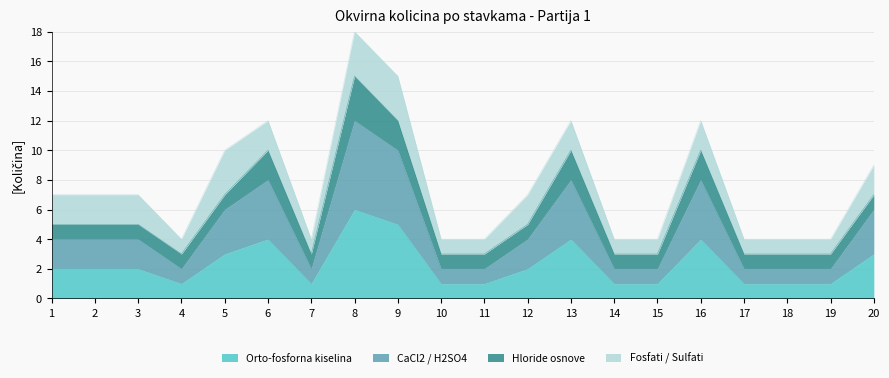

What is the sum of the Orto-fosforna kiselina values at 9 and 15?

6